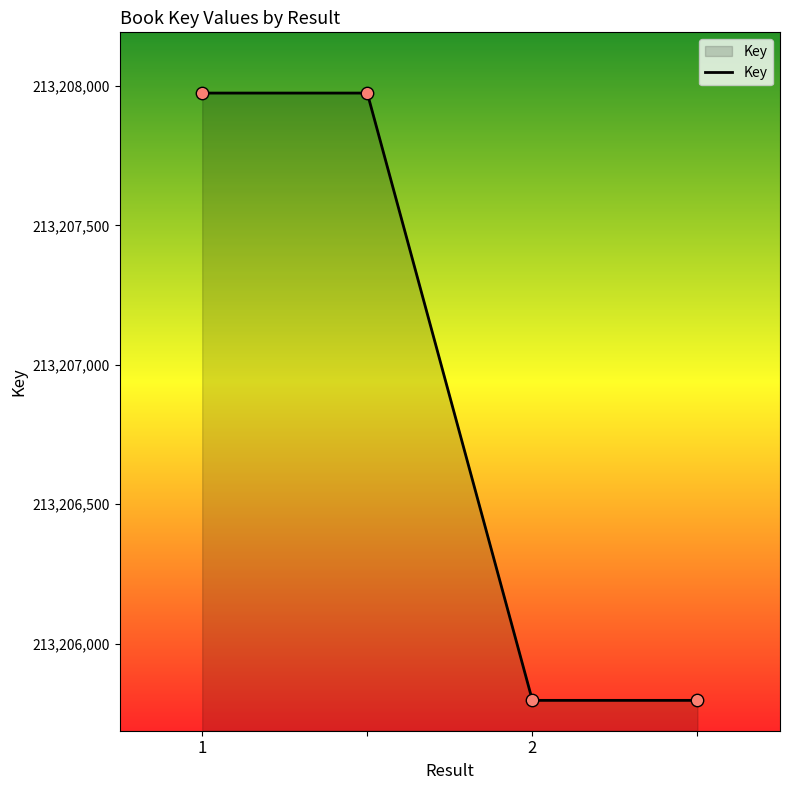

What is the minimum value shown in the chart?

213205796